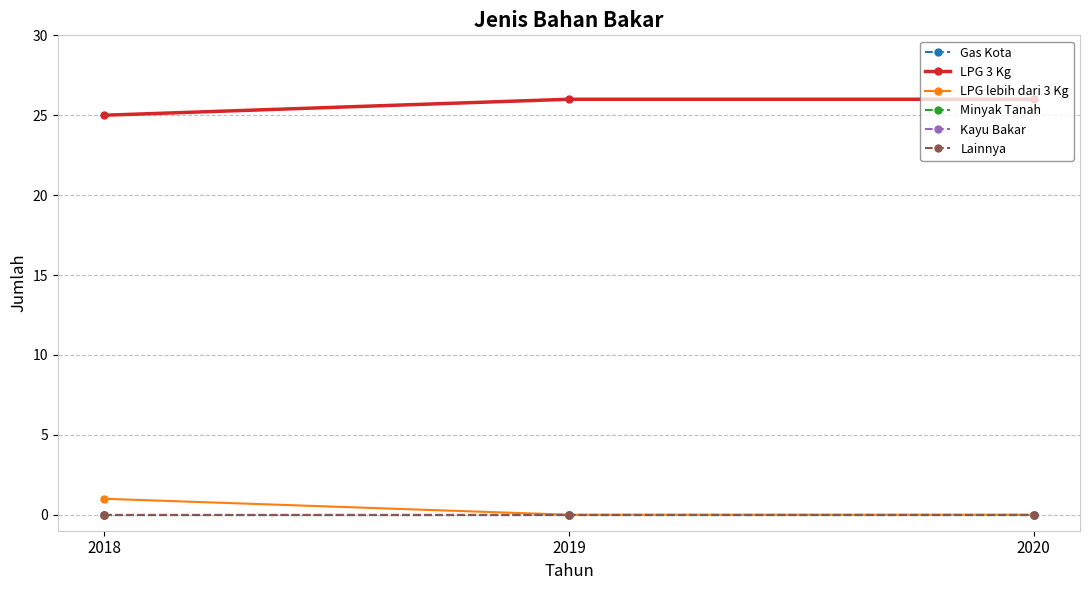

Does the chart have visible grid lines?

Yes